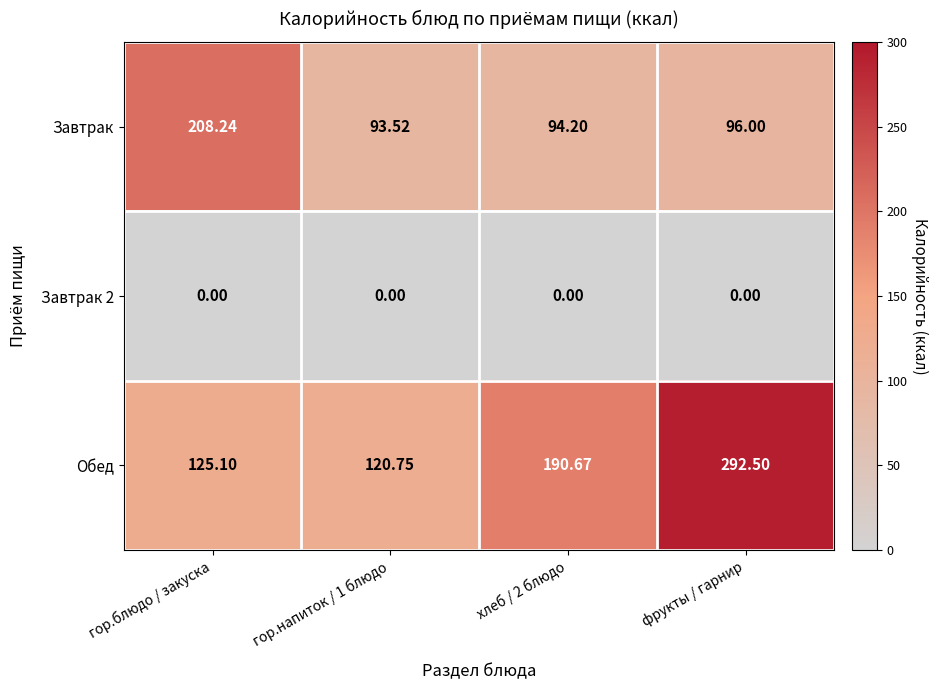

At which category is the sum across all series the highest?

фрукты / гарнир